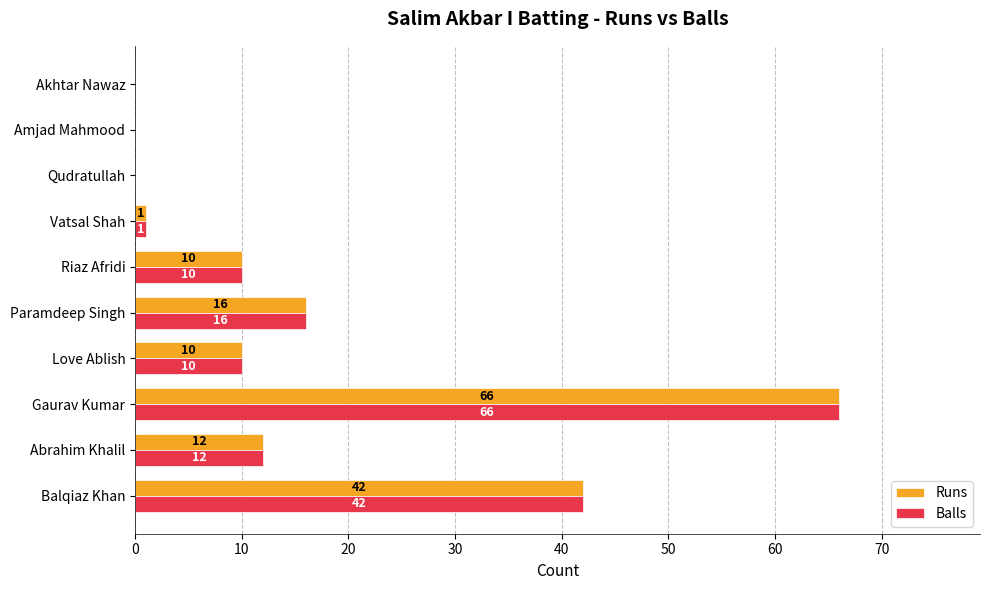

Is it true that Runs equals 42 at Balqiaz Khan?

True